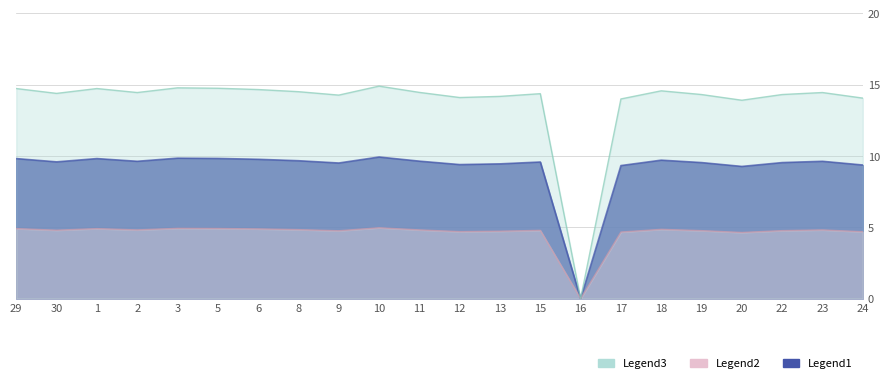

Reading left to right, what are all the values shown in this chart?

Legend1: 9.8	9.6	9.8	9.6	9.8	9.8	9.8	9.7	9.5	9.9	9.6	9.4	9.4	9.6	0.0	9.3	9.7	9.5	9.3	9.5	9.6	9.4
Legend2: 4.9	4.8	4.9	4.8	4.9	4.9	4.9	4.8	4.8	5.0	4.8	4.7	4.7	4.8	0.0	4.7	4.9	4.8	4.6	4.8	4.8	4.7
Legend3: 14.7	14.4	14.7	14.4	14.8	14.8	14.7	14.5	14.3	14.9	14.5	14.1	14.2	14.4	0.0	14.0	14.6	14.3	13.9	14.3	14.4	14.1